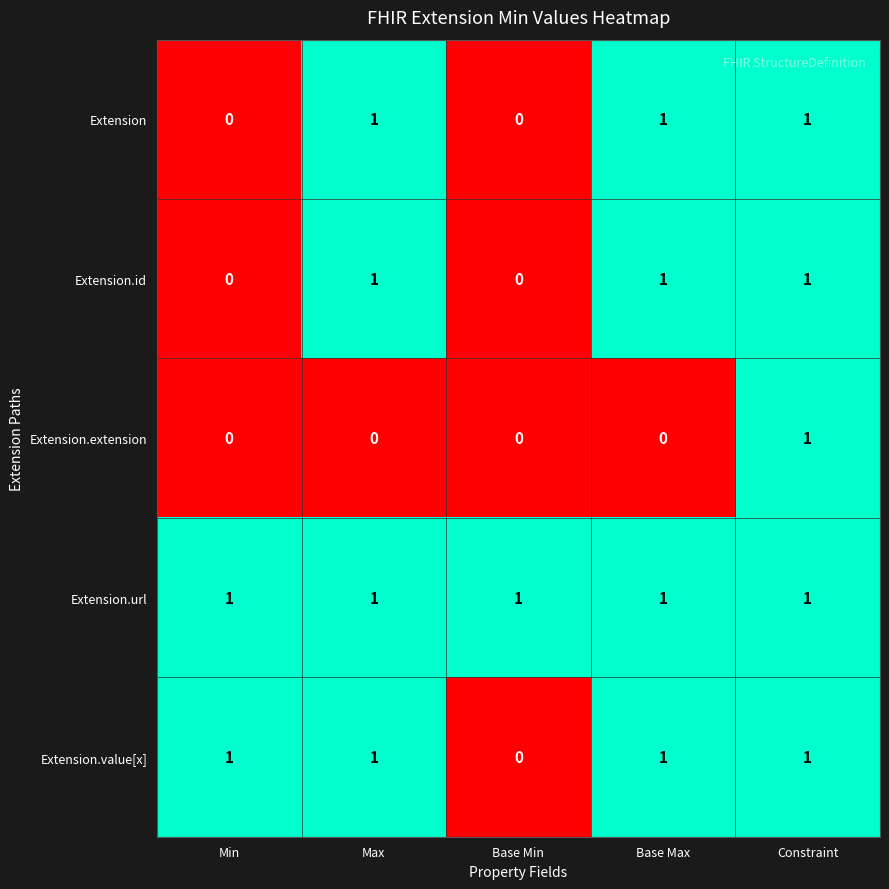

What is the sum of all Extension.url values?

5